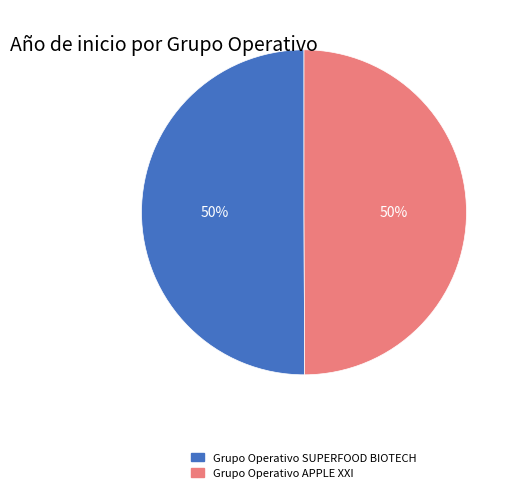

Approximately how many times larger is the value at Grupo Operativo SUPERFOOD BIOTECH compared to Grupo Operativo APPLE XXI?

1.0